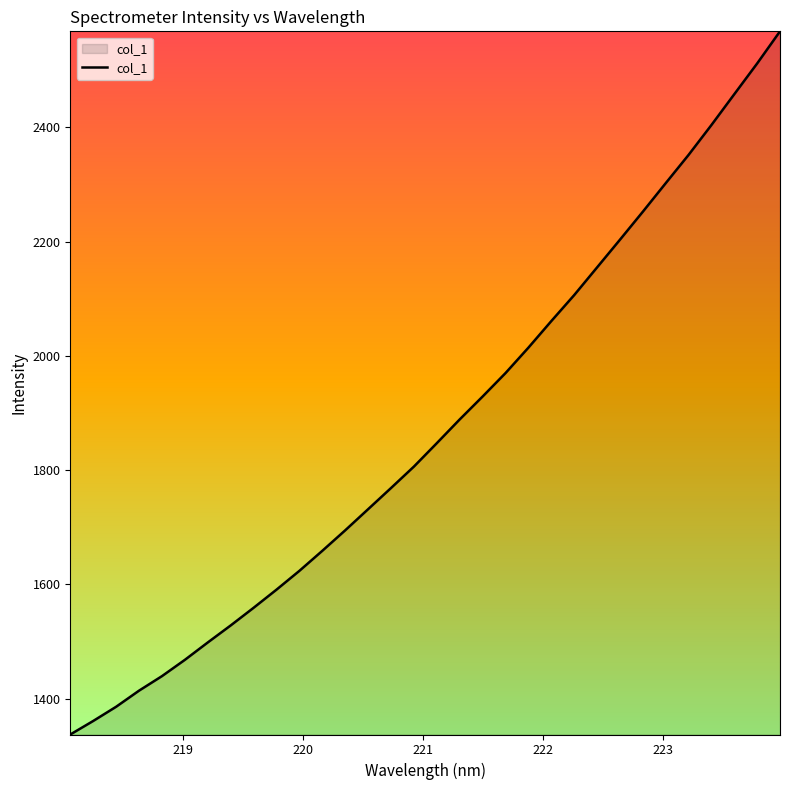

What is the difference between the second highest and minimum values?

1174.7